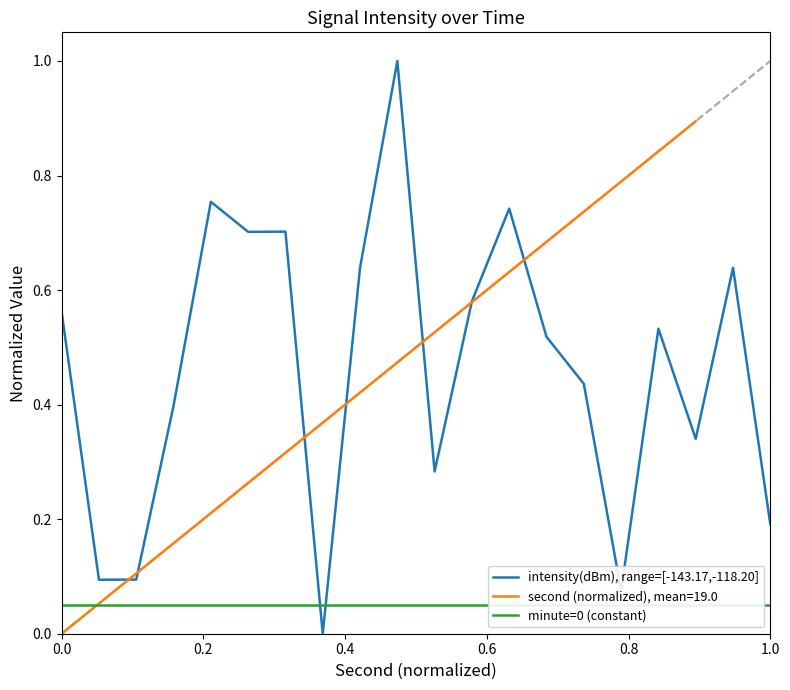

What is the maximum value for intensity(dBm), range=[-143.17,-118.20]?

1.0